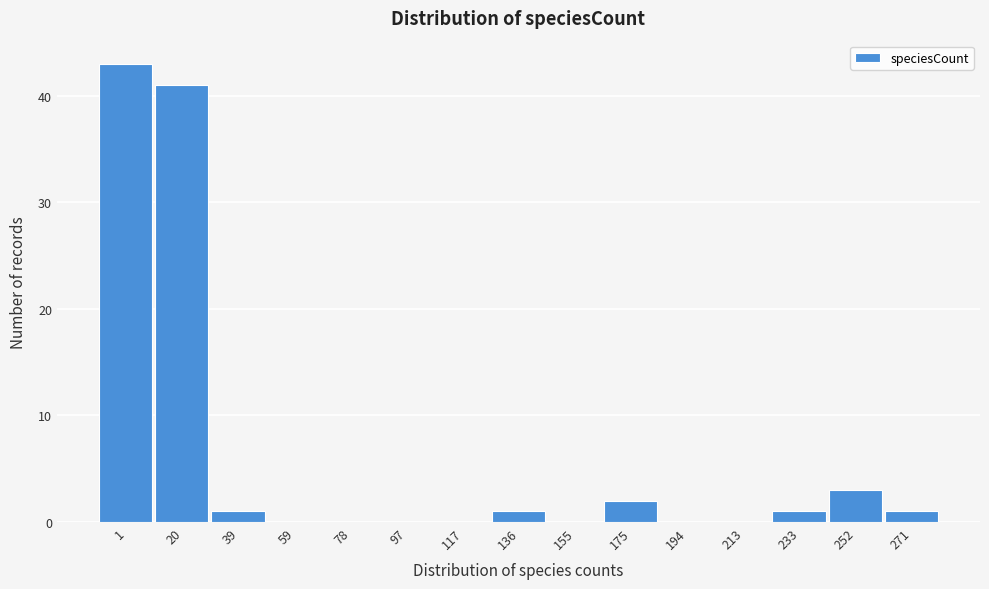

Reading left to right, extract all data points from this chart.

1=43	20=41	39=1	59=0	78=0	97=0	117=0	136=1	155=0	175=2	194=0	213=0	233=1	252=3	271=1